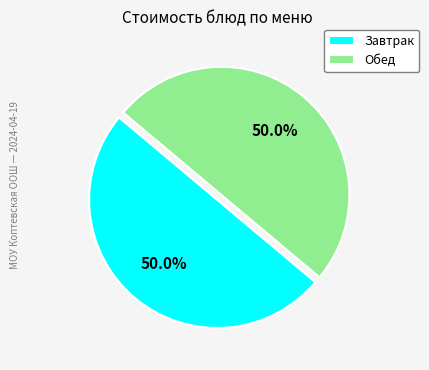

What is the ratio of the value at Обед to the value at Завтрак?

1.0